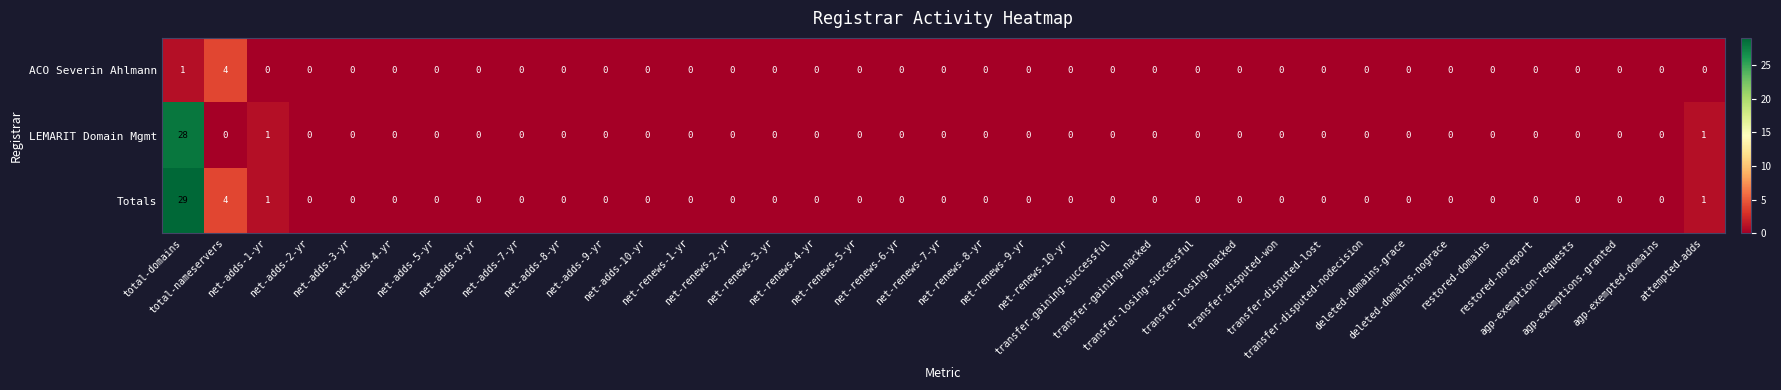

Rank the series by their average value, from highest to lowest.

Totals, LEMARIT Domain Mgmt, ACO Severin Ahlmann